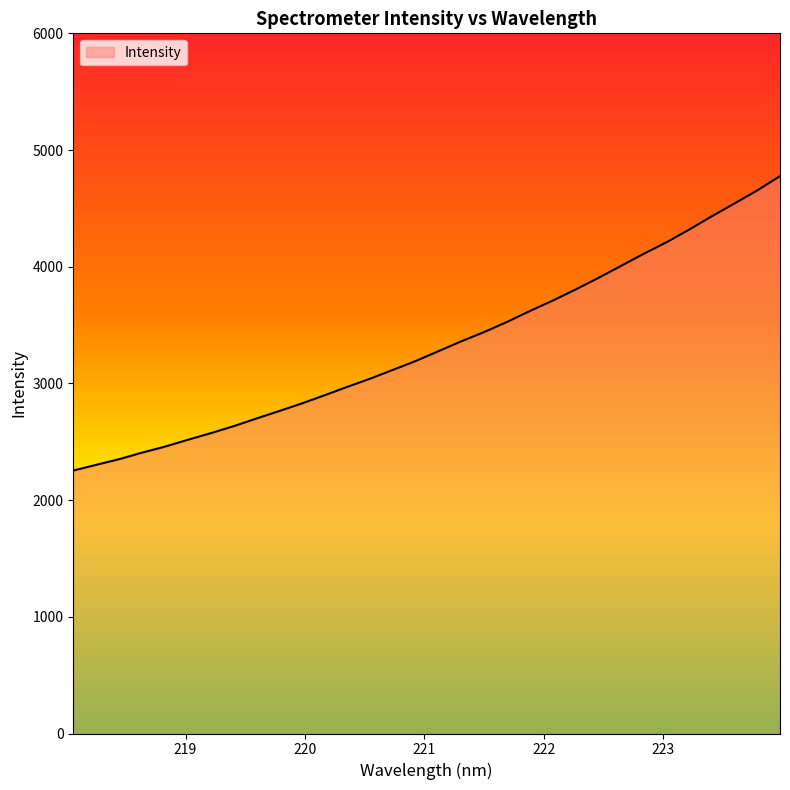

What is the maximum value shown in the chart?

4776.0